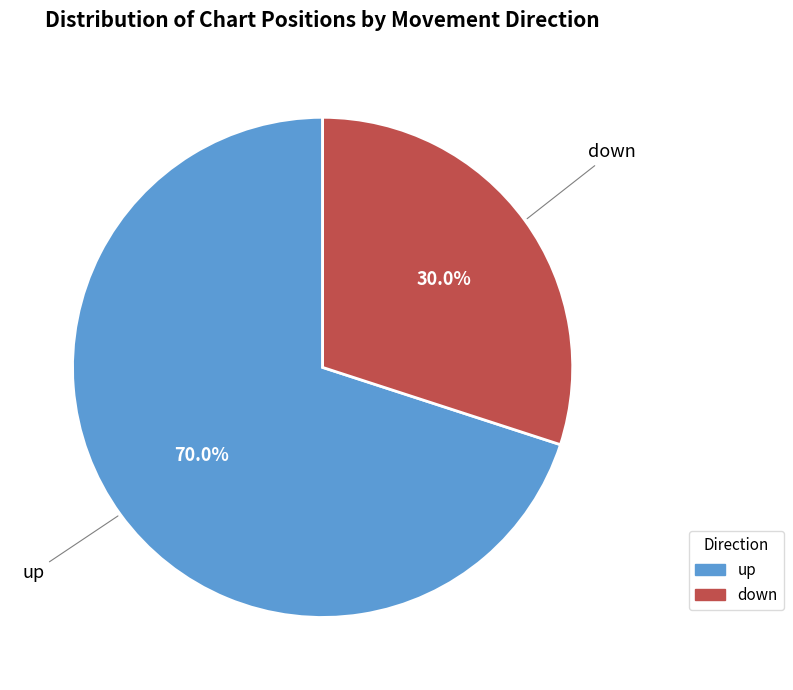

To the nearest percent, what percentage of the pie is down?

30%